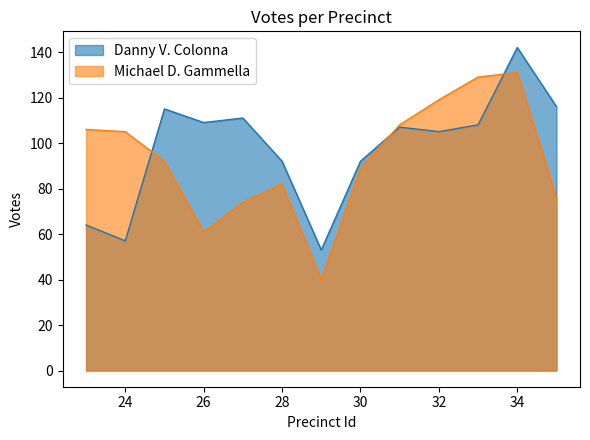

Rank the series at 23 from lowest to highest value.

Danny V. Colonna, Michael D. Gammella